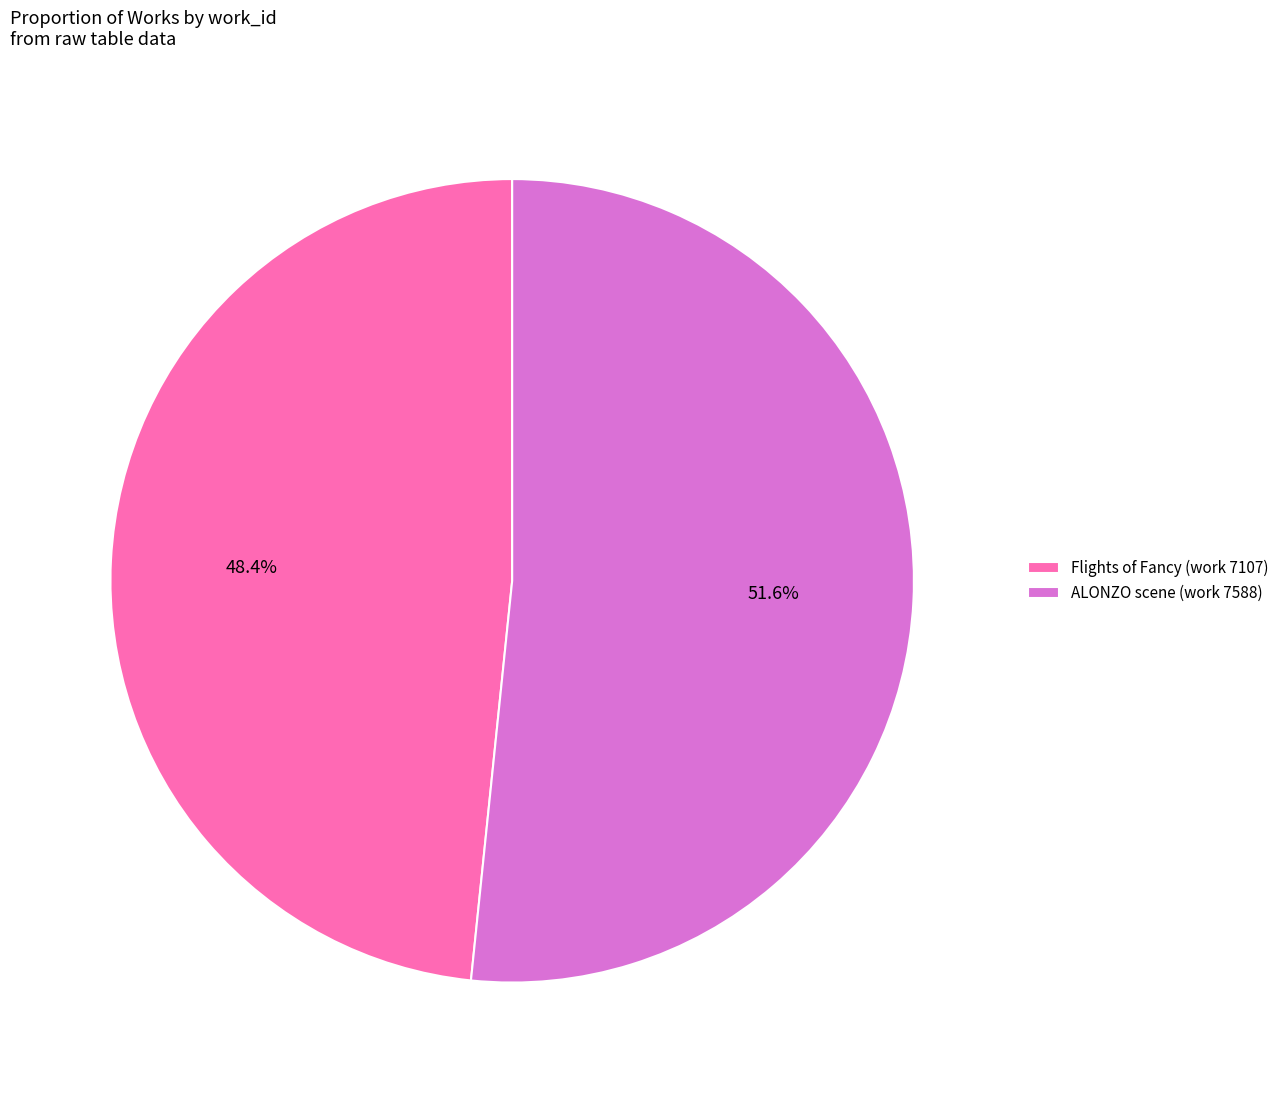

Is the sum of ALONZO scene (work 7588) and Flights of Fancy (work 7107) greater than half?

Yes